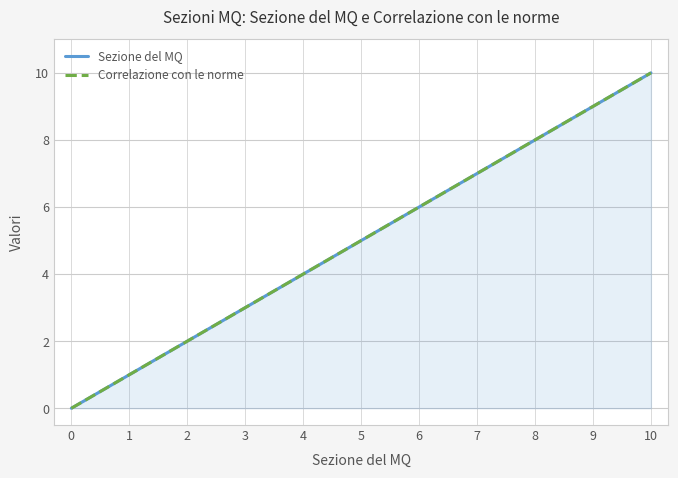

What is the difference between the second highest and second lowest values in the Correlazione con le norme series?

8